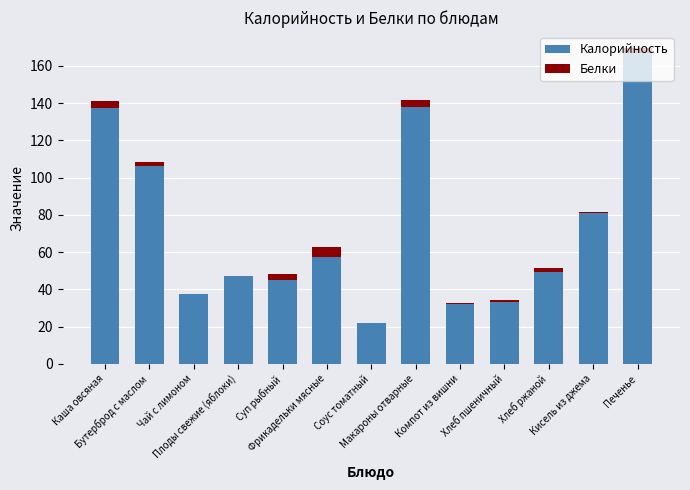

Is it true that Калорийность equals 106.2 at Бутерброд с маслом?

True